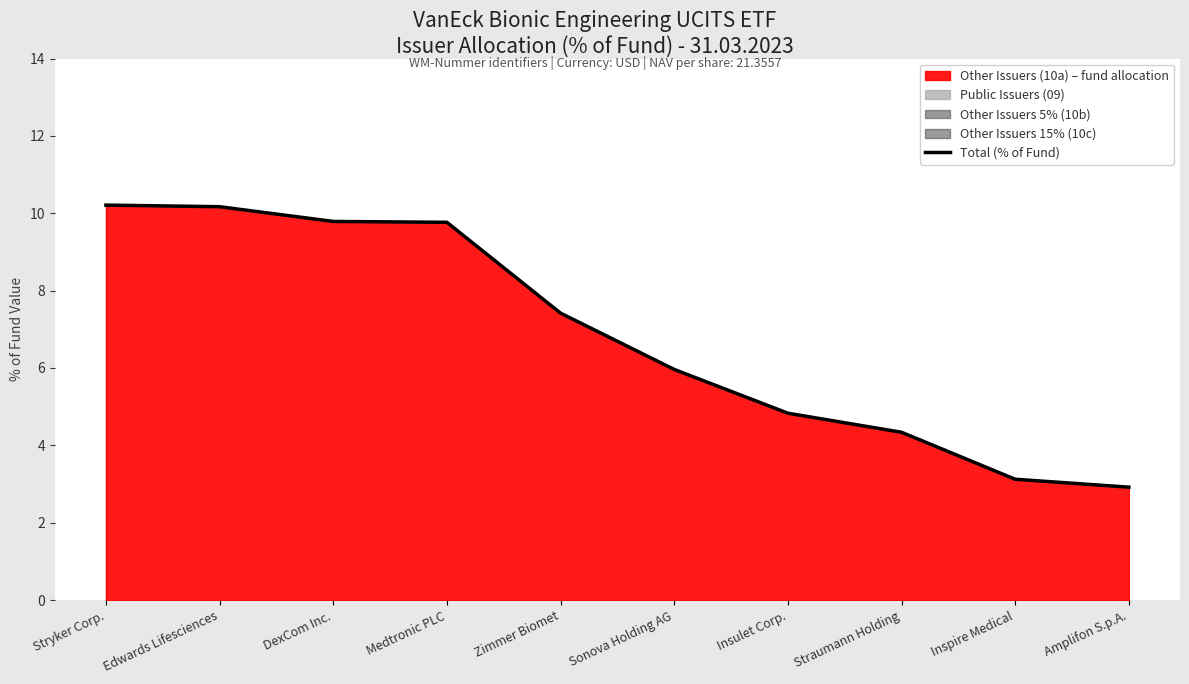

What is the label of the 8th point from the left?

Straumann Holding